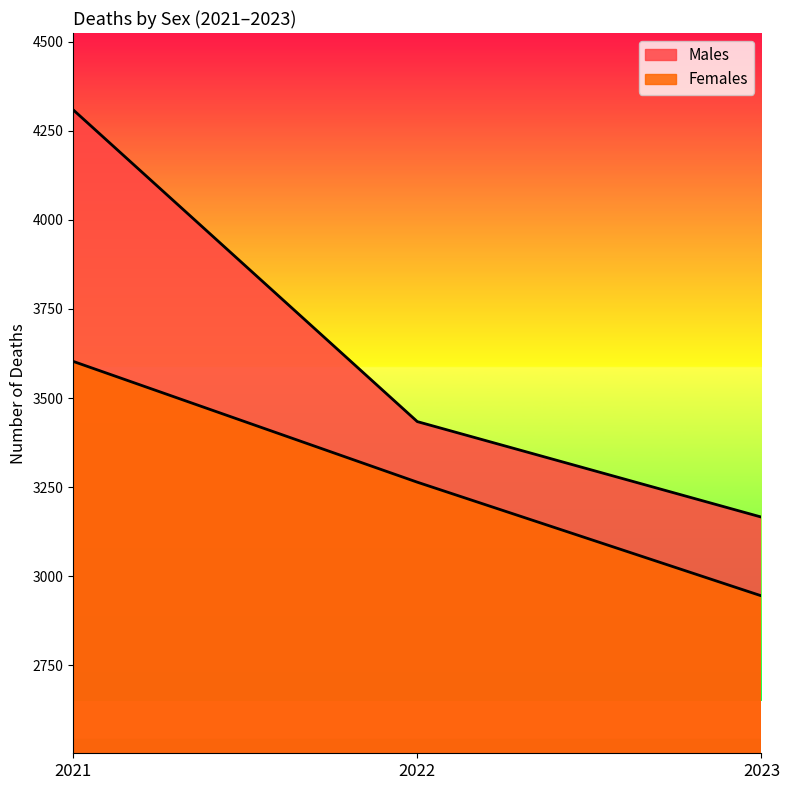

At 2022, list the series in order from largest to smallest.

Males, Females